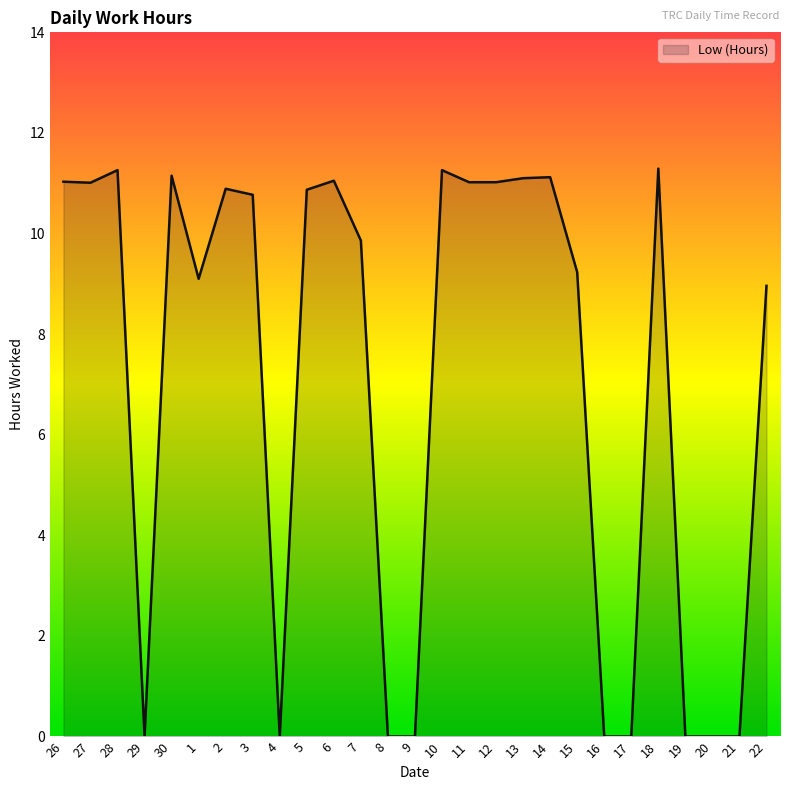

True or false: the data shows 13.6 at 22.

False